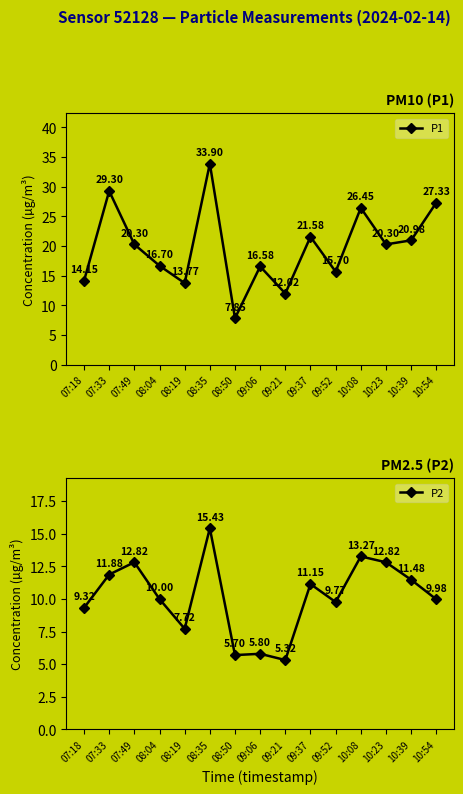

Reading left to right, extract all data points from this chart.

P1: 14.2	29.3	20.3	16.7	13.8	33.9	7.8	16.6	12.0	21.6	15.7	26.4	20.3	21.0	27.3
P2: 9.3	11.9	12.8	10.0	7.7	15.4	5.7	5.8	5.3	11.2	9.8	13.3	12.8	11.5	10.0